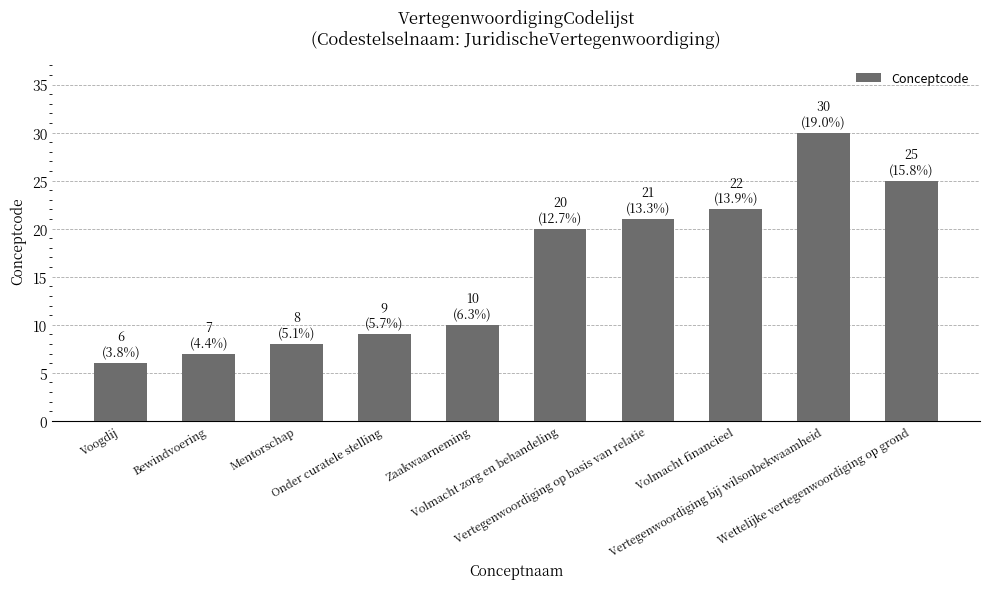

Are the bars horizontal?

No